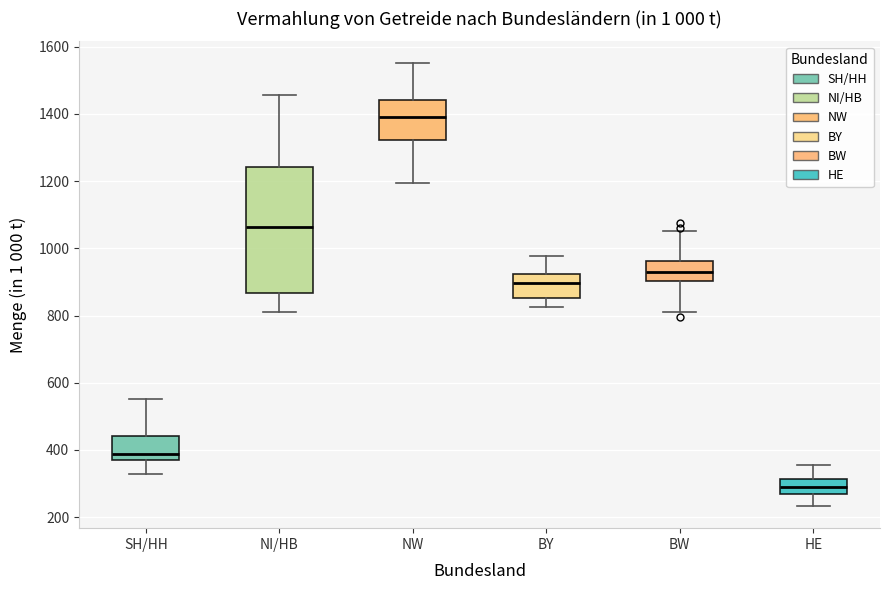

Reading left to right, transcribe this box plot: for each box, give where its median line is, the range the box spans, and where its two whiskers end, as read against the y-axis. The values are not printed on the chart, so give them approximately, as read against the axis.

SH/HH: median 380, box 360 to 440, whiskers 320 to 560
NI/HB: median 1060, box 860 to 1240, whiskers 820 to 1460
NW: median 1380, box 1320 to 1440, whiskers 1200 to 1560
BY: median 900, box 860 to 920, whiskers 820 to 980
BW: median 920, box 900 to 960, whiskers 820 to 1060
HE: median 300, box 280 to 320, whiskers 240 to 360